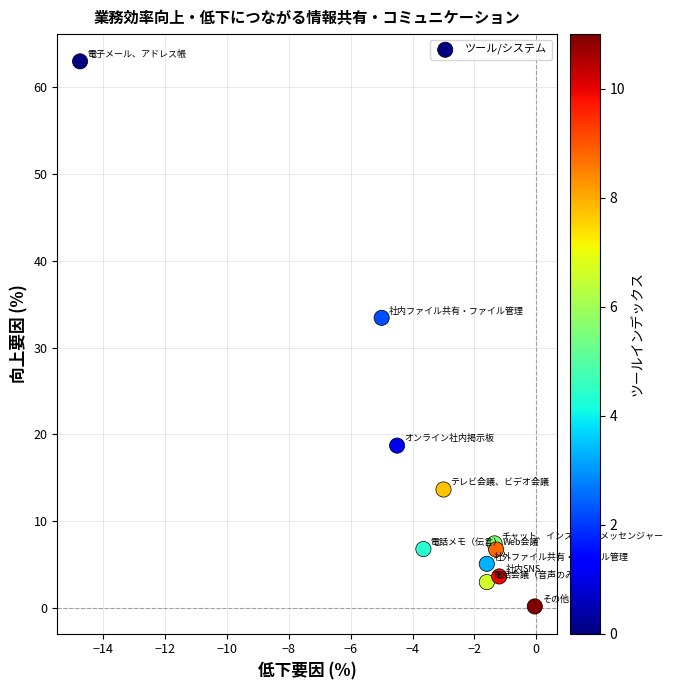

What is the average X value?

-3.5